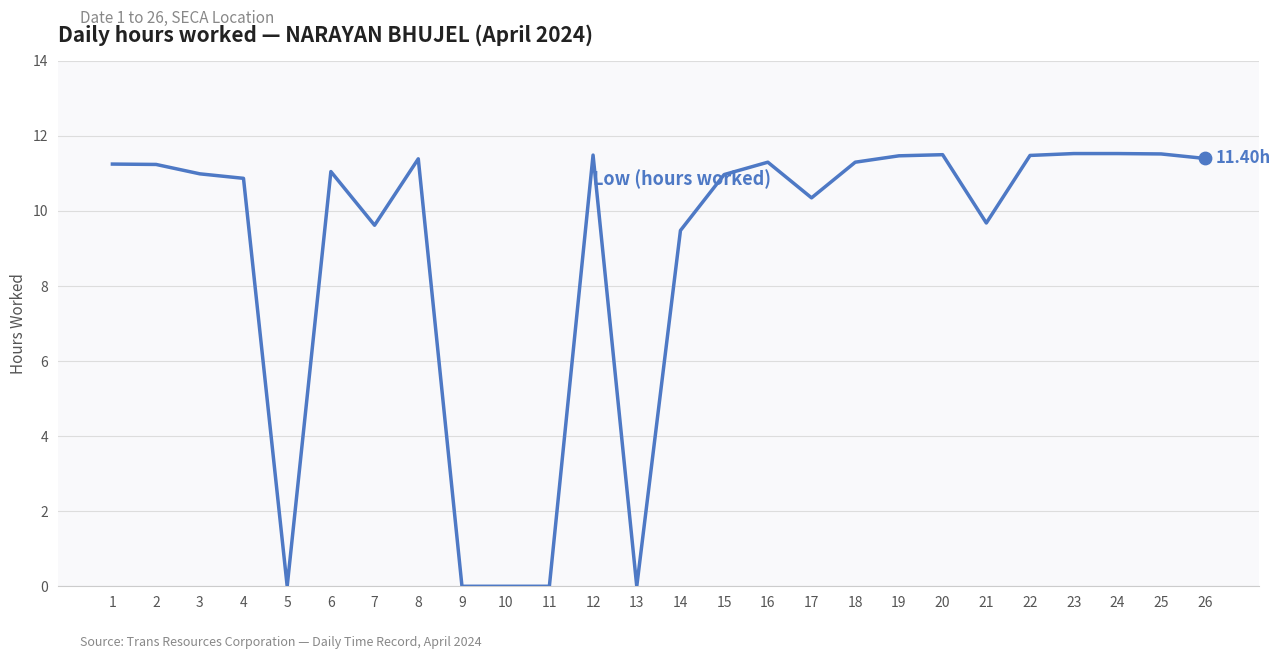

What is the change in value from 3 to 11?

-11.0